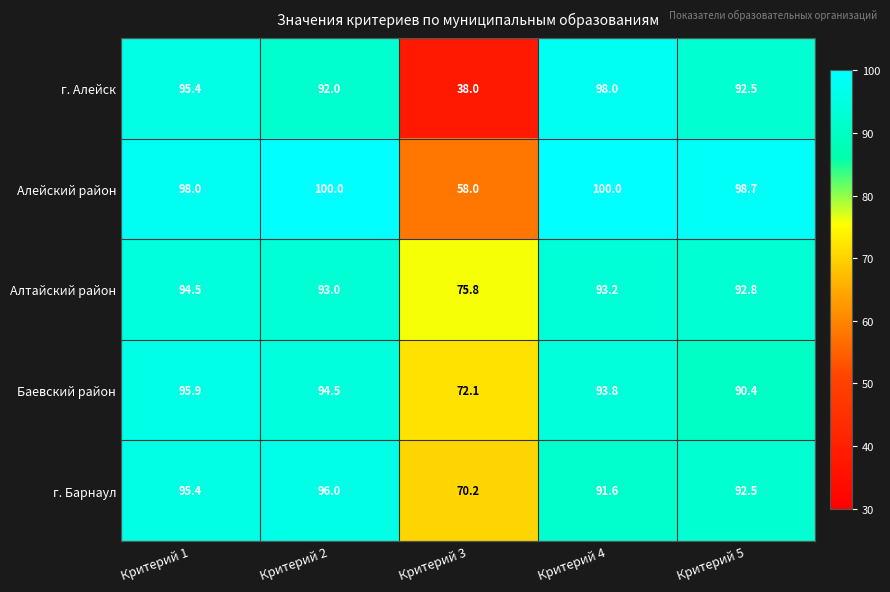

At which category is the sum across all series the highest?

Критерий 1